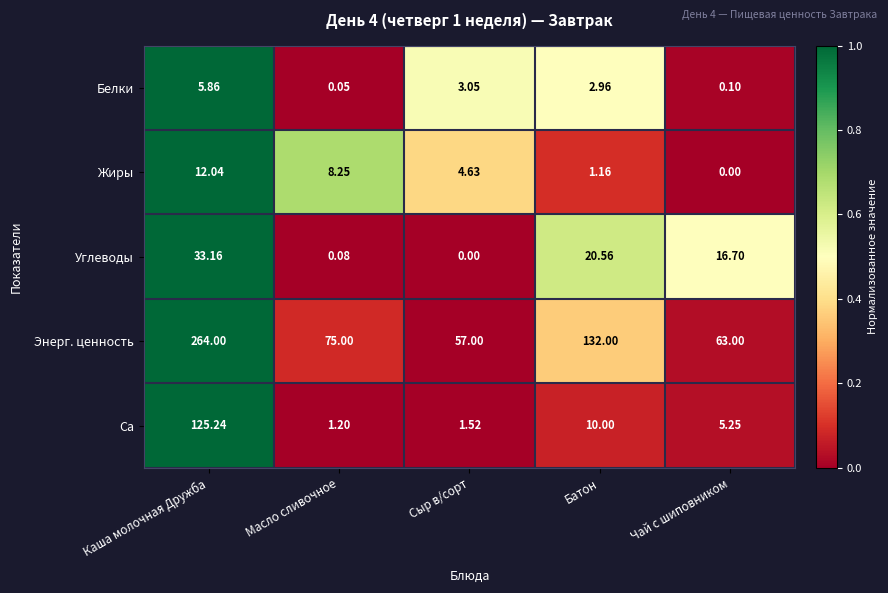

Which series changed the most between Масло сливочное and Батон?

Энерг. ценность